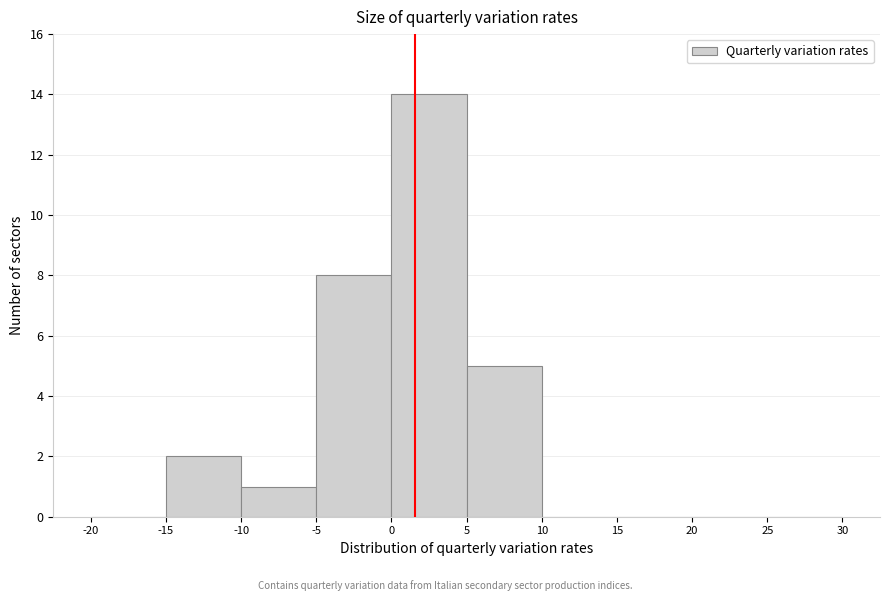

How tall is the bar that spans -15 to -10 on the x-axis? The values are not printed on the chart, so give them approximately, as read against the axis.

2